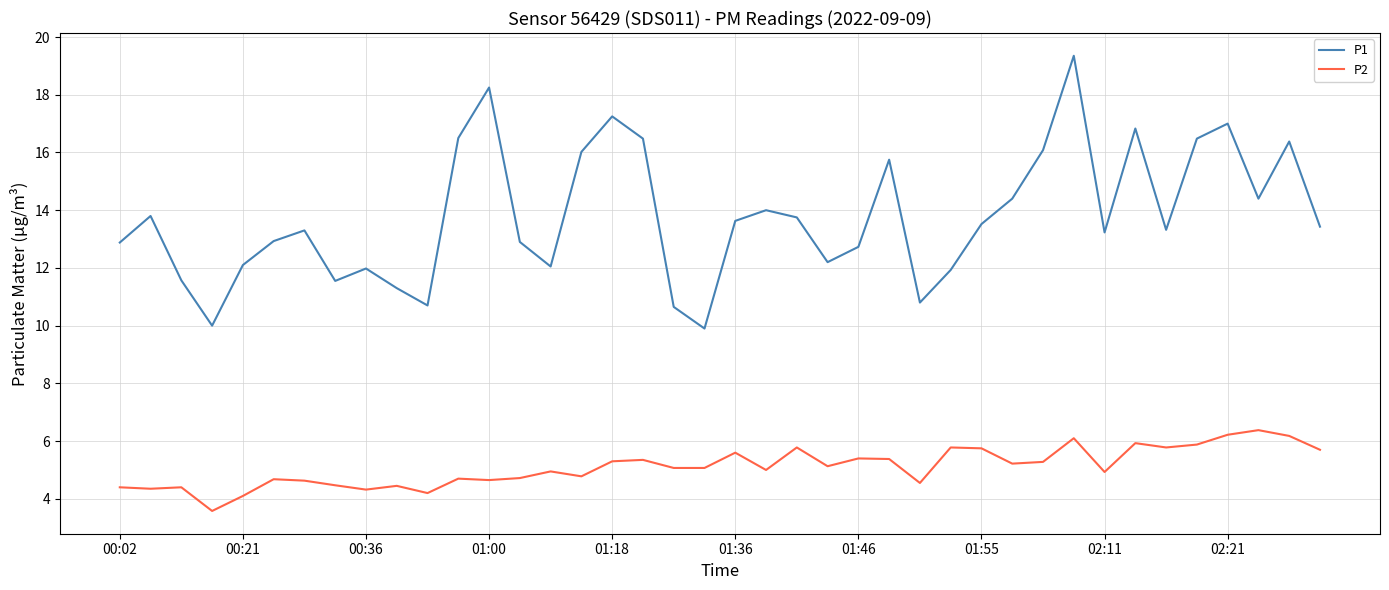

True or false: P2 and P1 intersect in this chart.

False